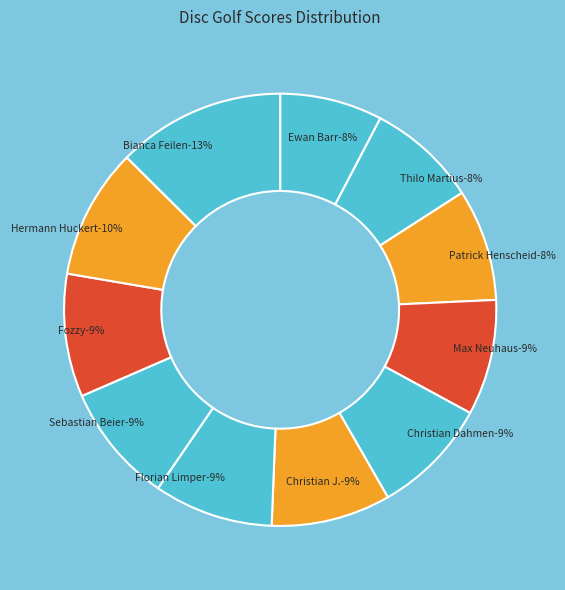

How many segments does this pie chart have?

11